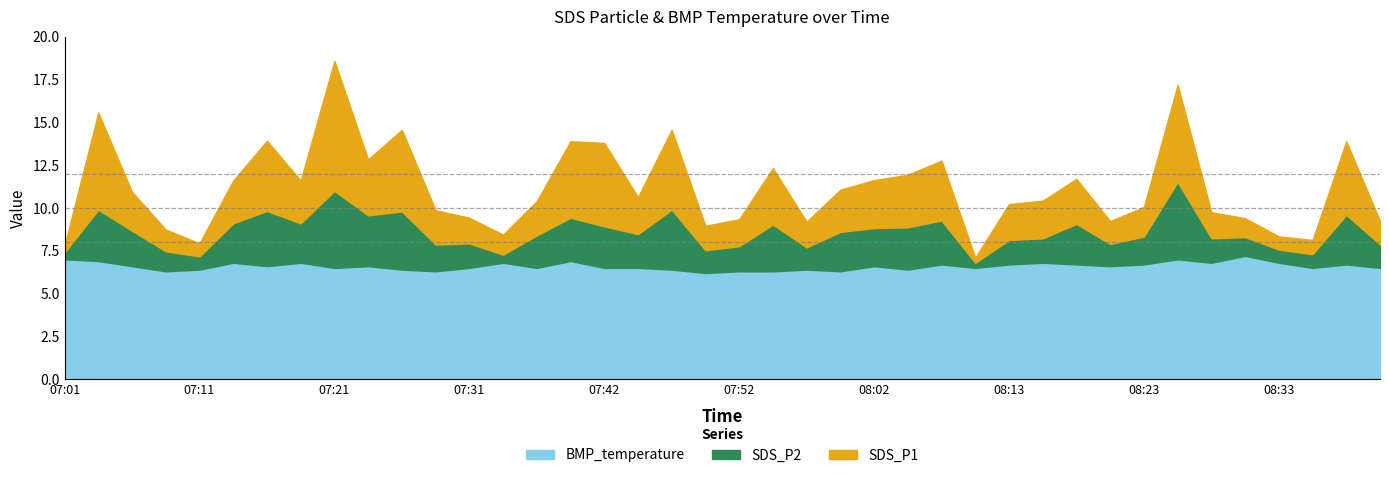

How many data points in SDS_P2 are above 1?

34